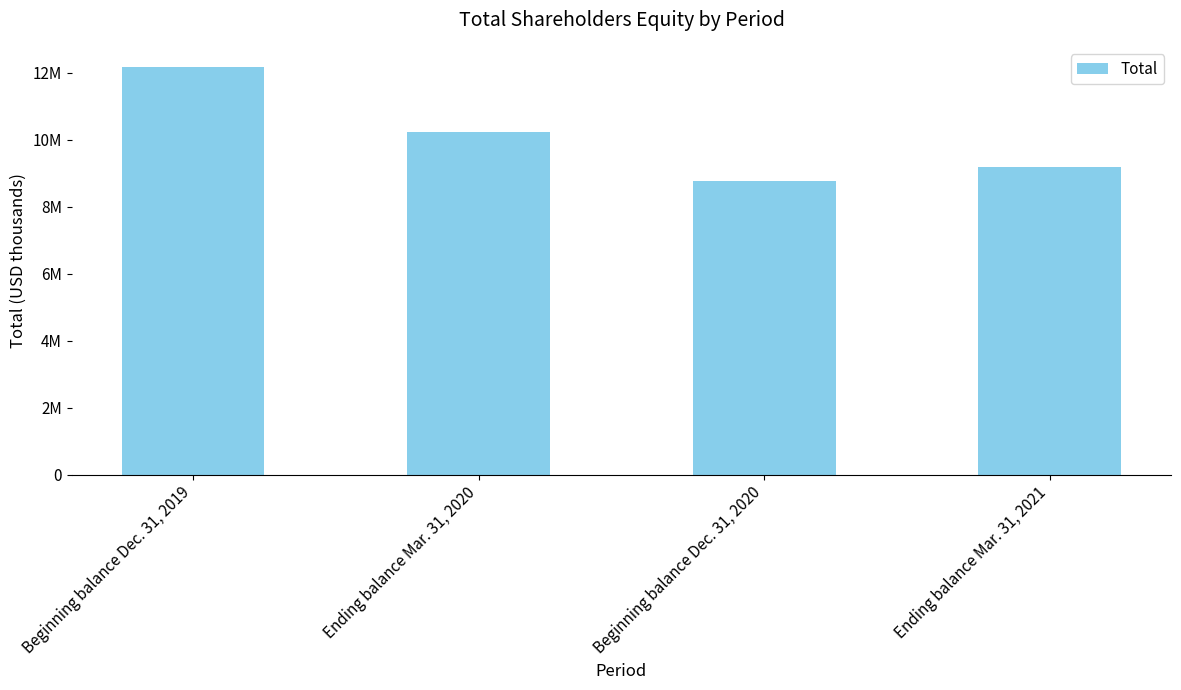

Does the chart contain any negative values?

No